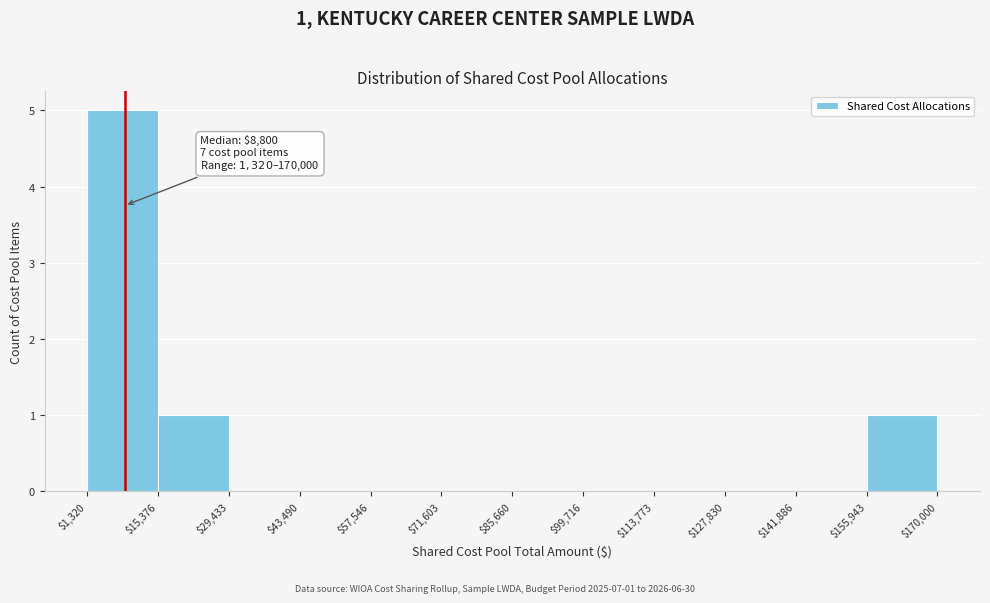

Over which range of the x-axis is the bar tallest?

$1,320 to $15,376